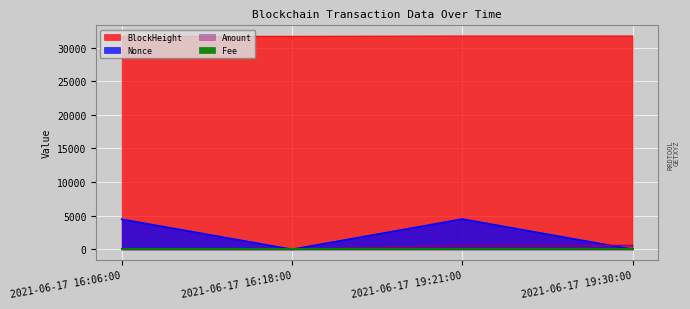

What is the highest value of the Amount series?

590.0